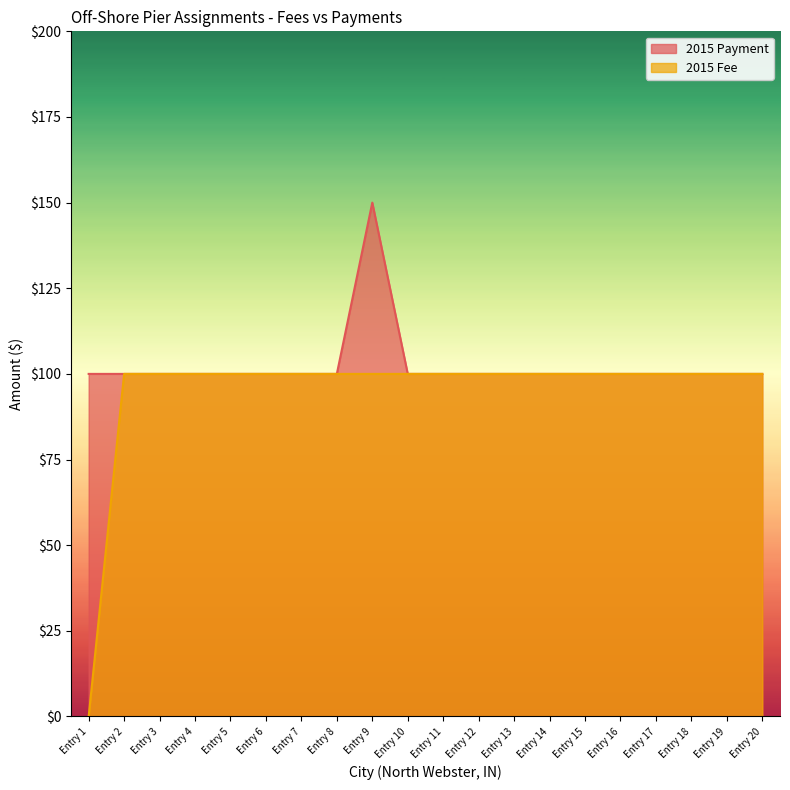

What is the total value across all series at Entry 12?

200